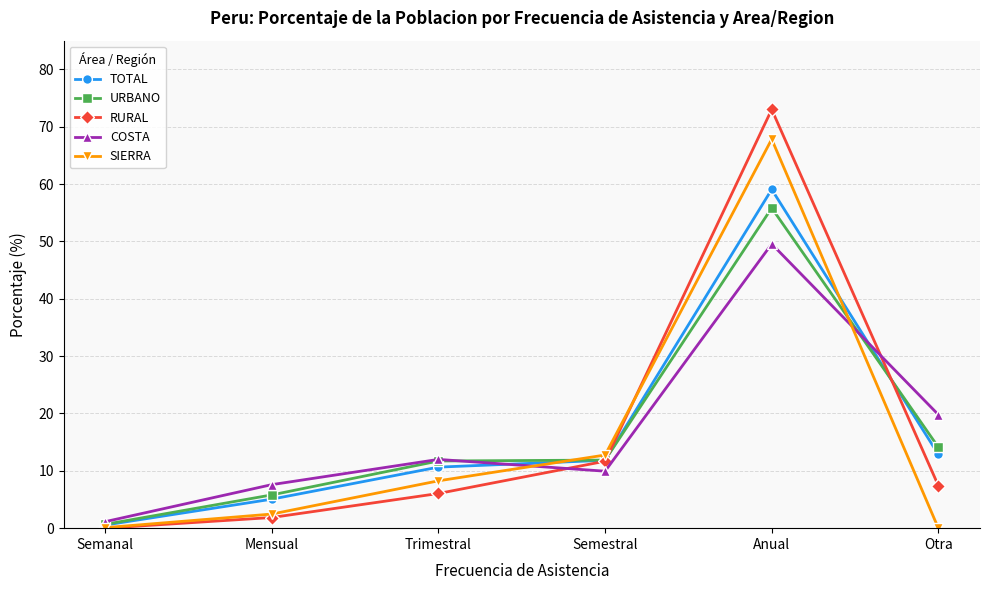

How many interior local valleys does the COSTA series have?

1